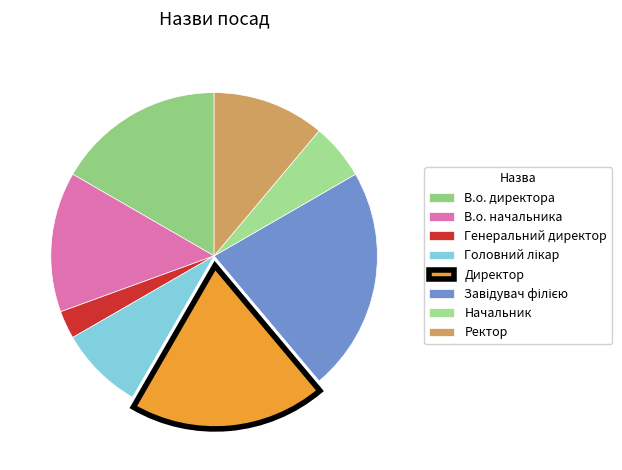

Combined, do В.о. директора and Начальник account for over 50%?

No